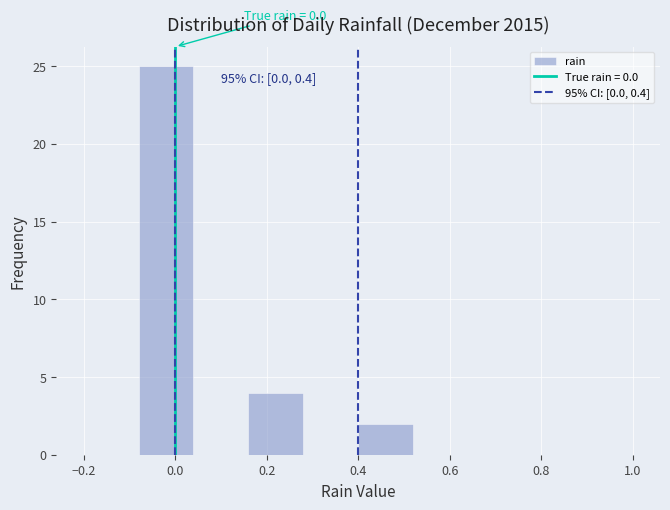

Over which range of the x-axis is the bar tallest?

-0.08 to 0.04